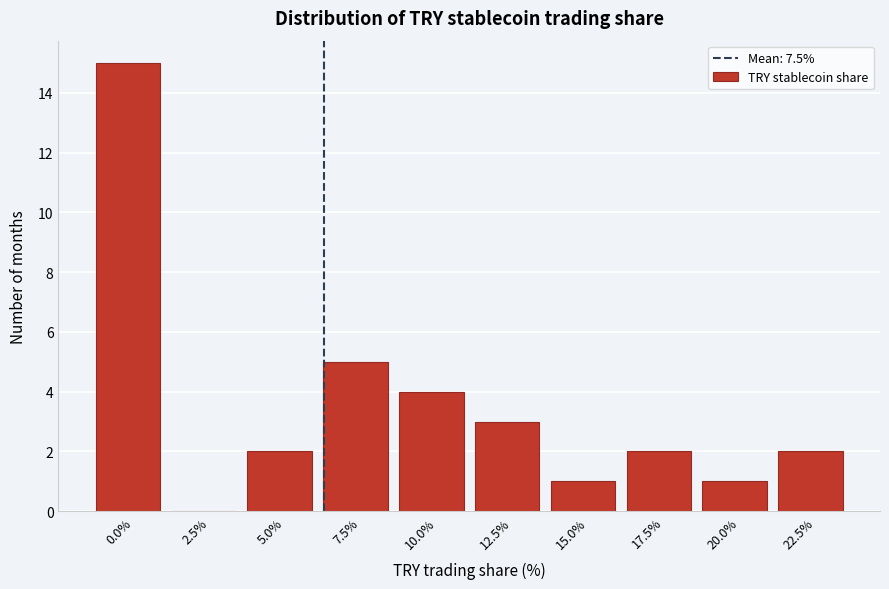

Reading right to left, transcribe all the data shown in this chart.

22.5%=2	20.0%=1	17.5%=2	15.0%=1	12.5%=3	10.0%=4	7.5%=5	5.0%=2	2.5%=0	0.0%=15